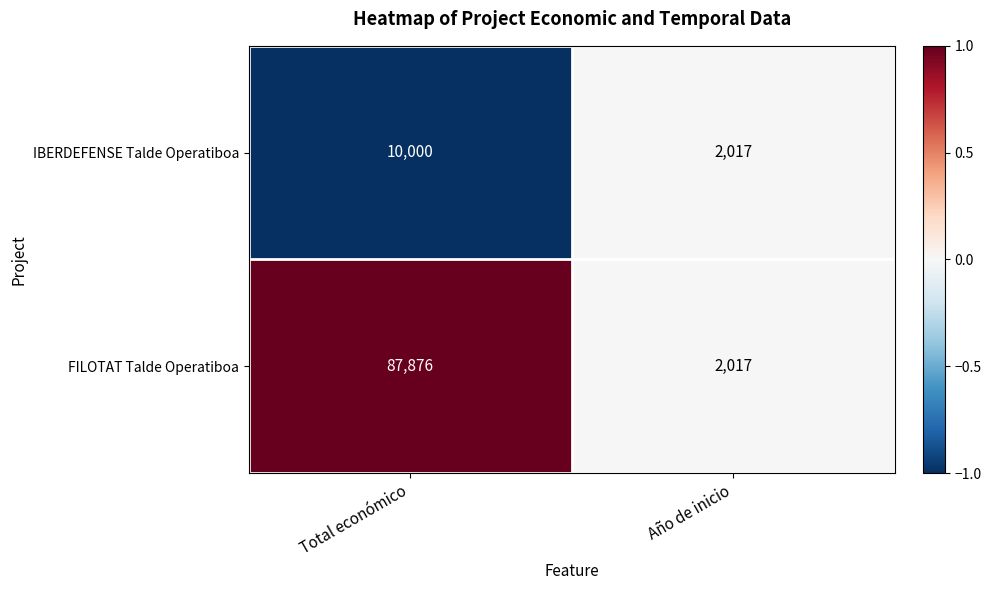

The IBERDEFENSE Talde Operatiboa series shows 3481 at Año de inicio. True or false?

False